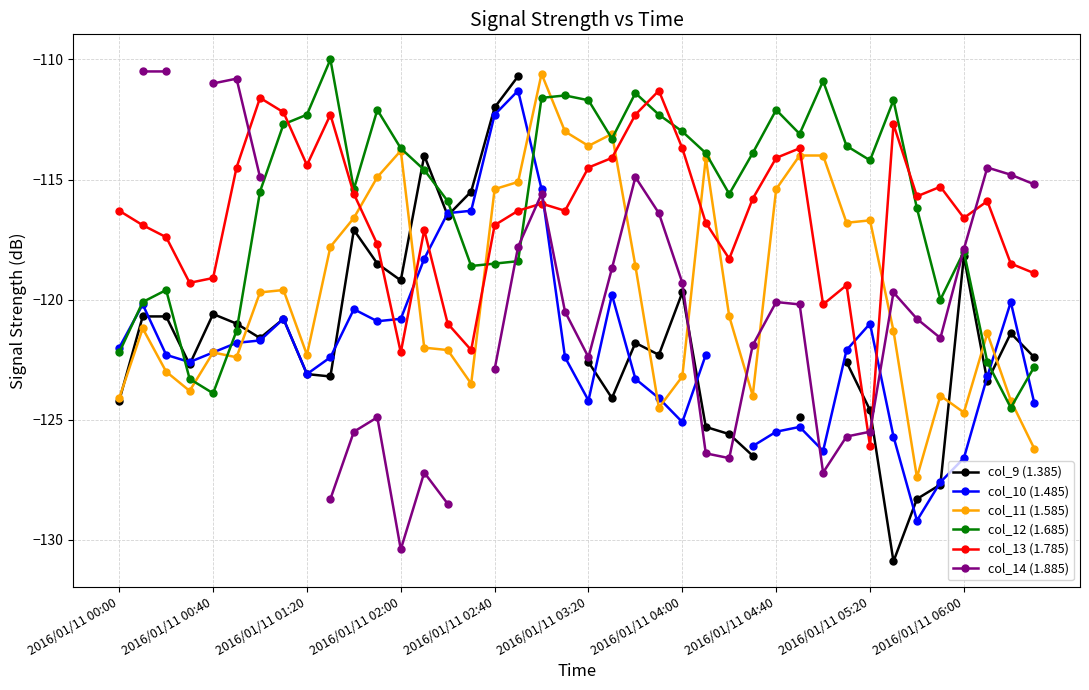

Does the chart have visible grid lines?

Yes